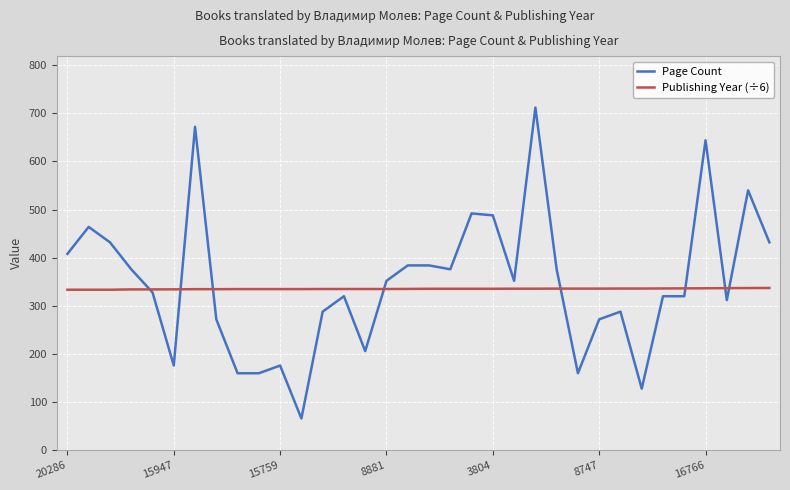

Rank the series by their maximum value, from lowest to highest.

Publishing Year (÷6), Page Count